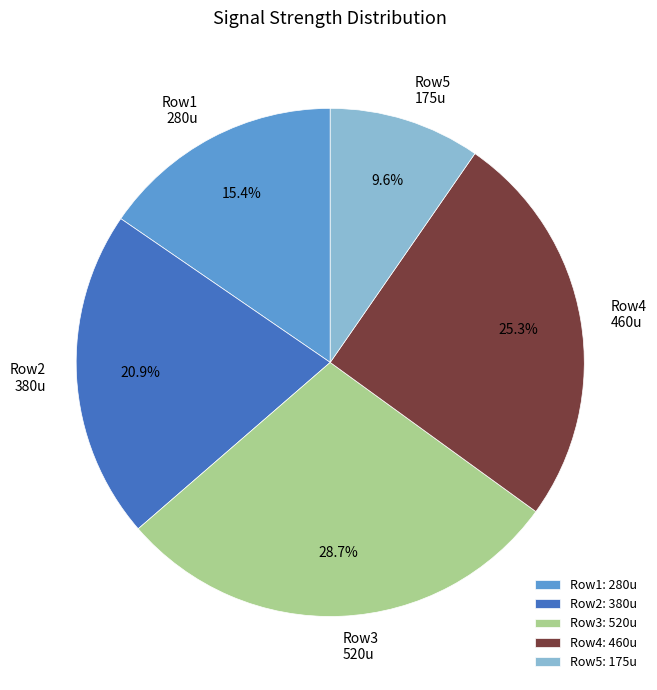

Is there a majority slice in this chart?

No